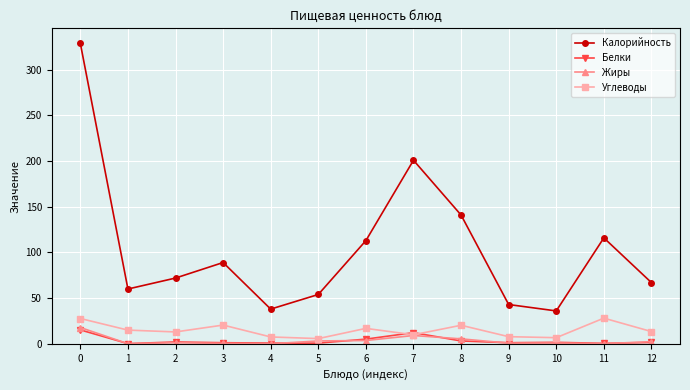

Is the value of Углеводы at 1 greater than the value of Белки at 8?

Yes